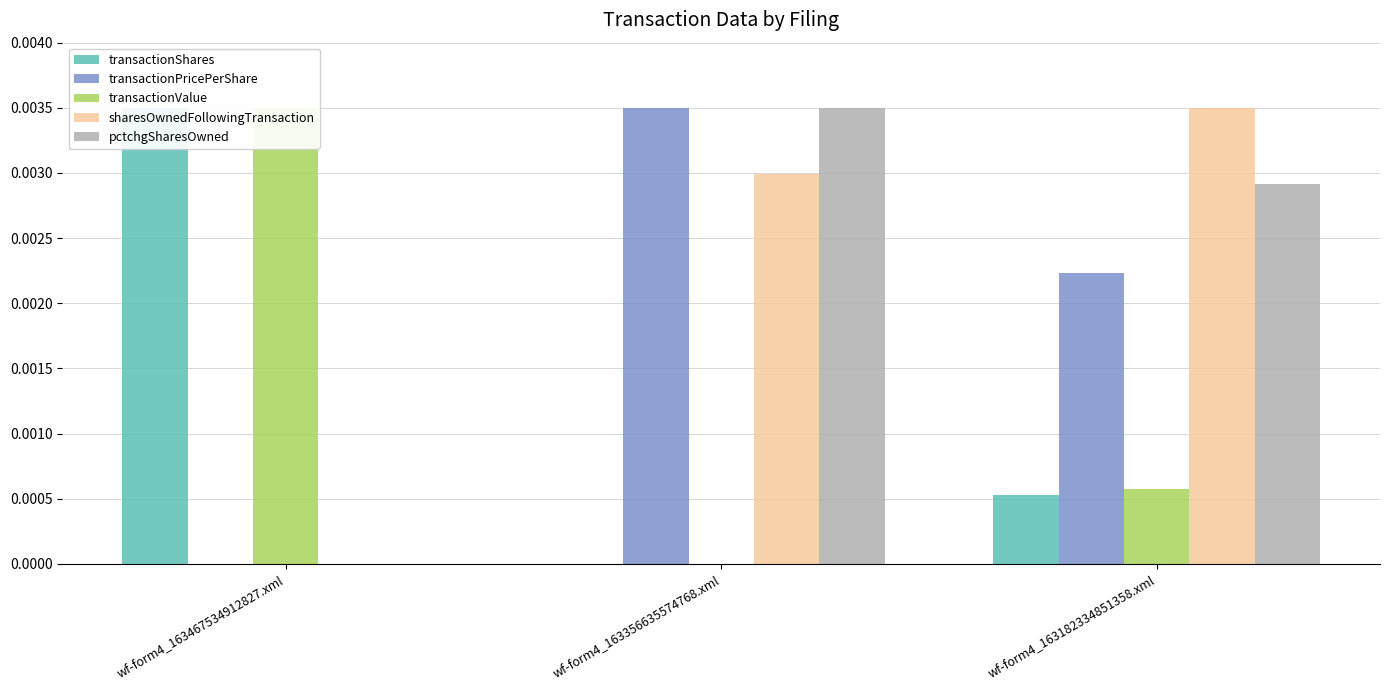

How many data points in transactionValue are above 0?

2